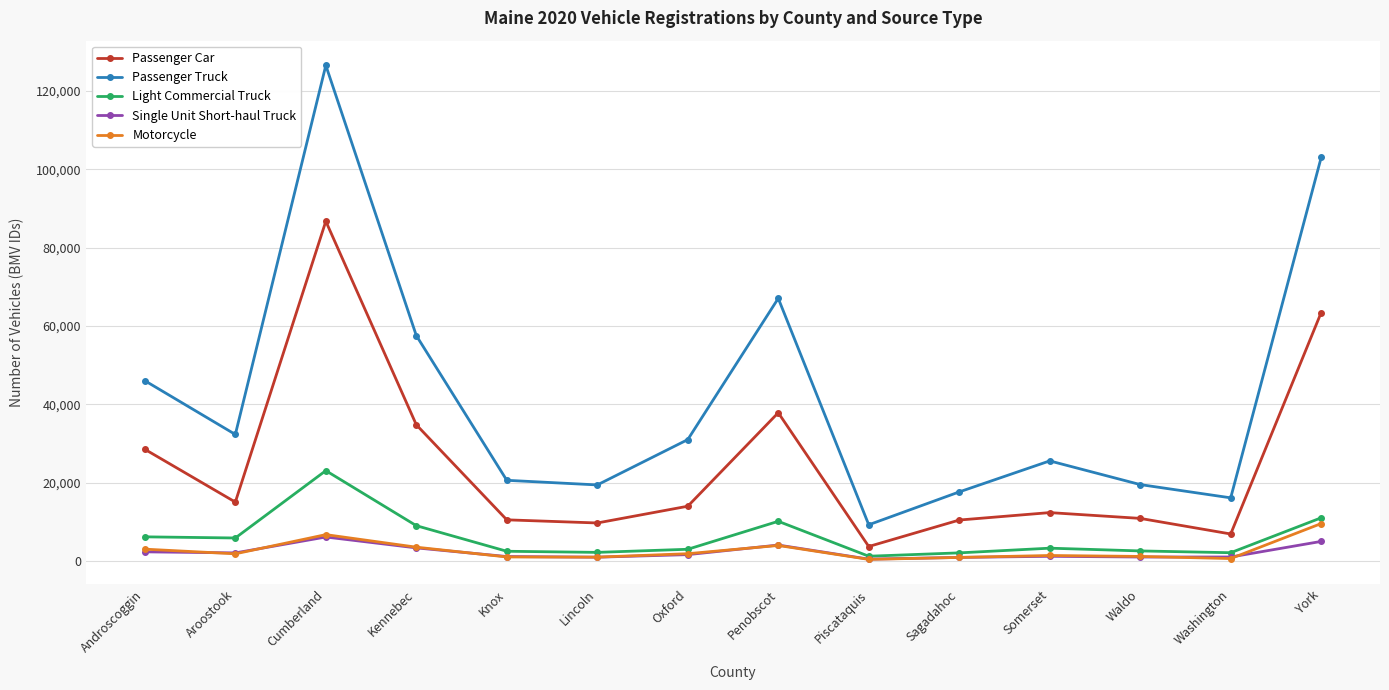

True or false: Passenger Car has a value of 22353 at Kennebec.

False